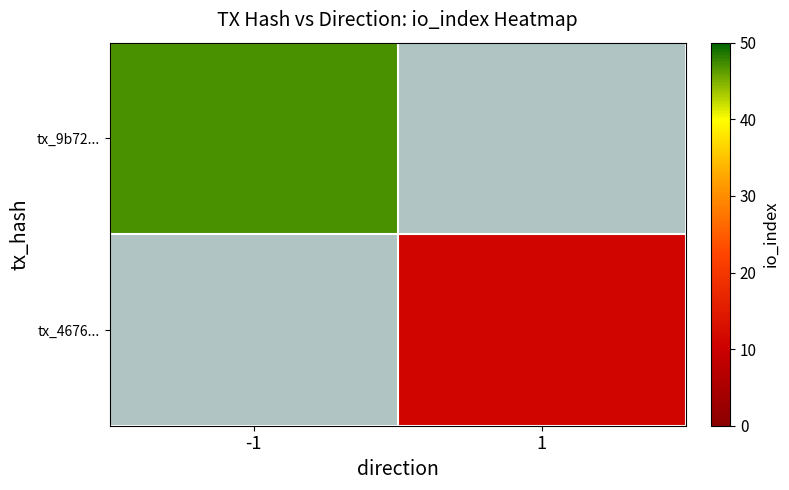

Which category has the lowest value across all series?

1